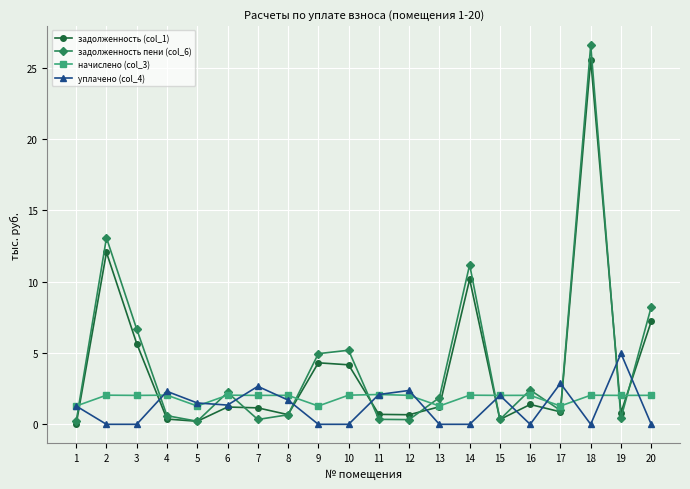

What is the greatest value displayed?

26.6